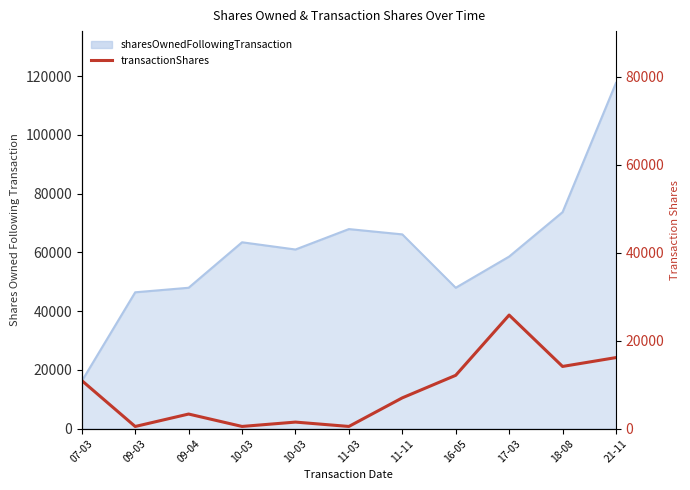

What is the label of the 5th point from the left?

10-03